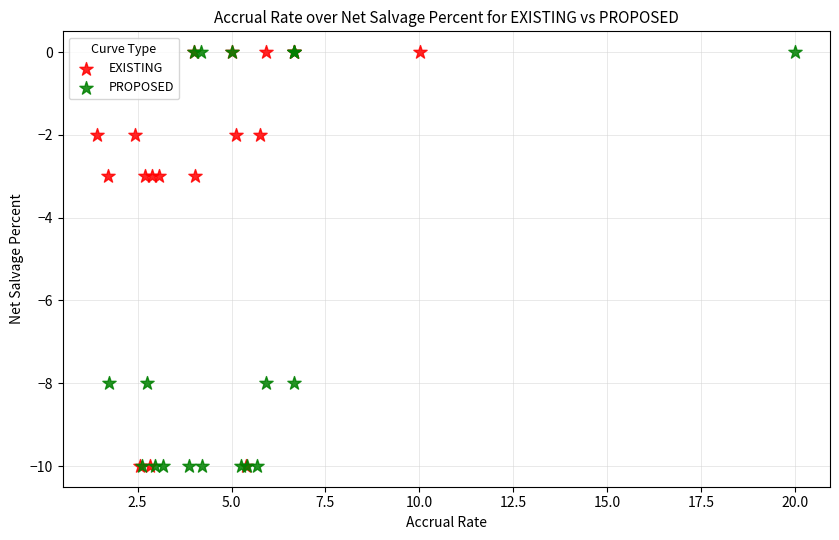

What are all the series names shown in the legend?

EXISTING, PROPOSED